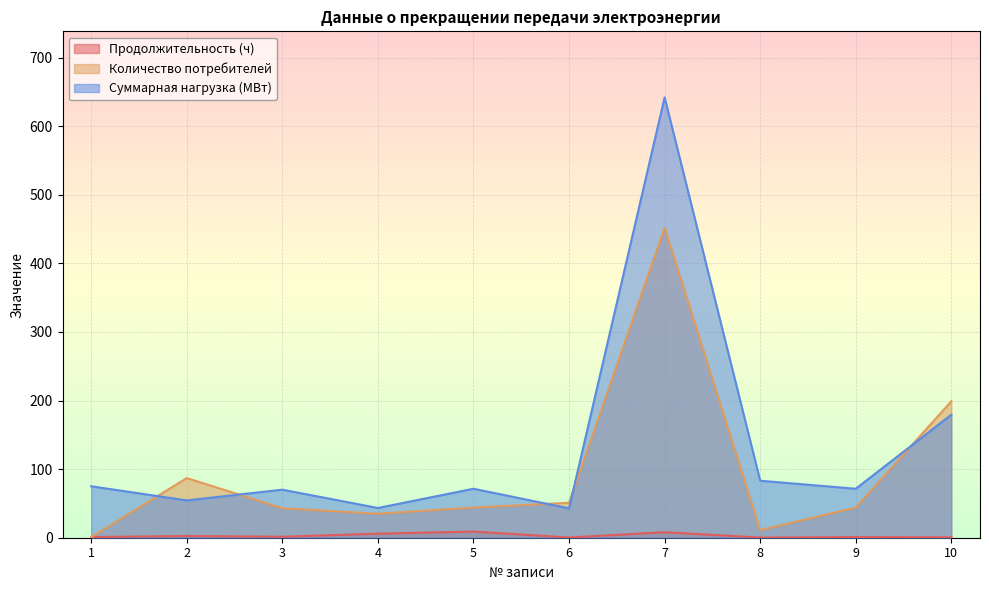

What is the highest value of the Продолжительность (ч) series?

9.0